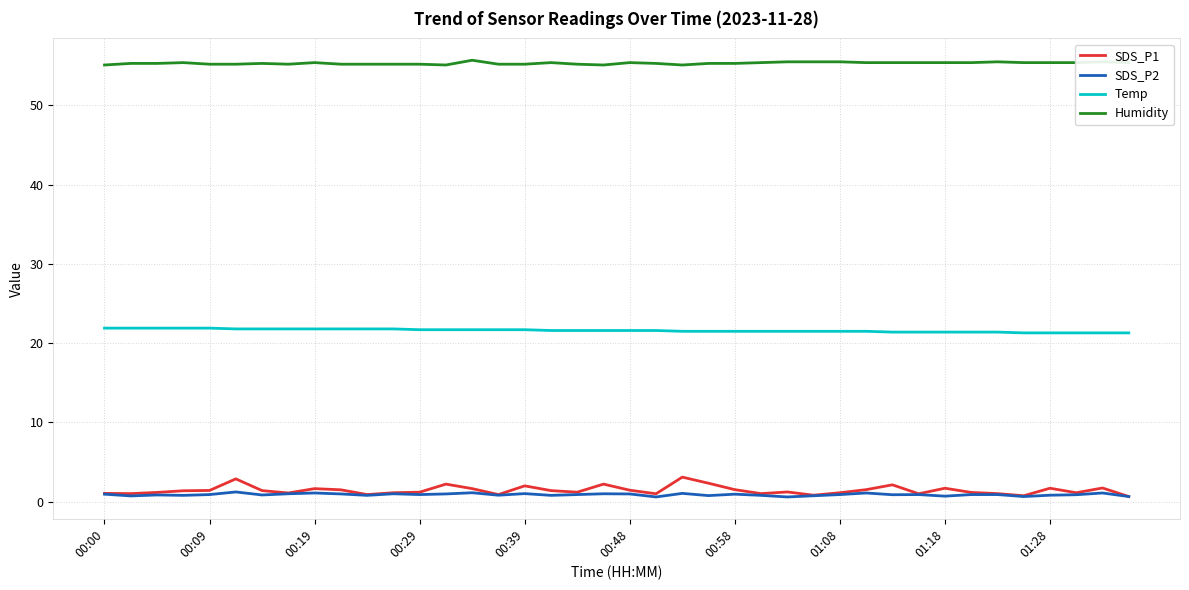

True or false: Humidity and SDS_P1 intersect in this chart.

False